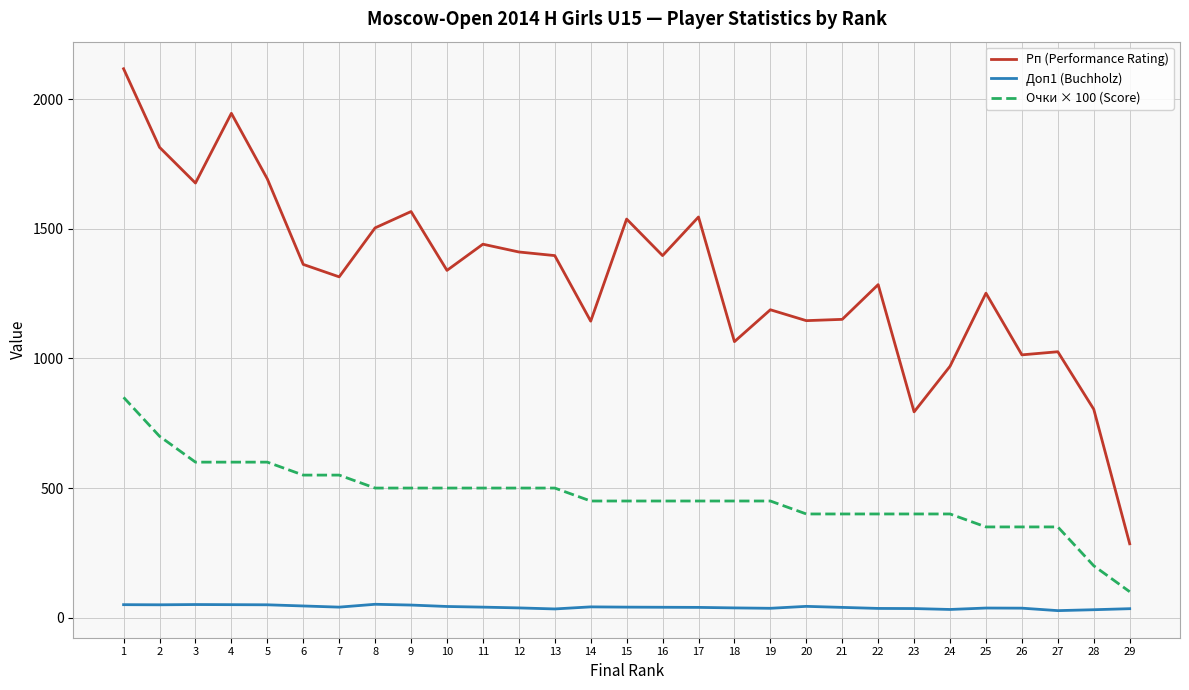

Is this an area chart (filled region under the line)?

No